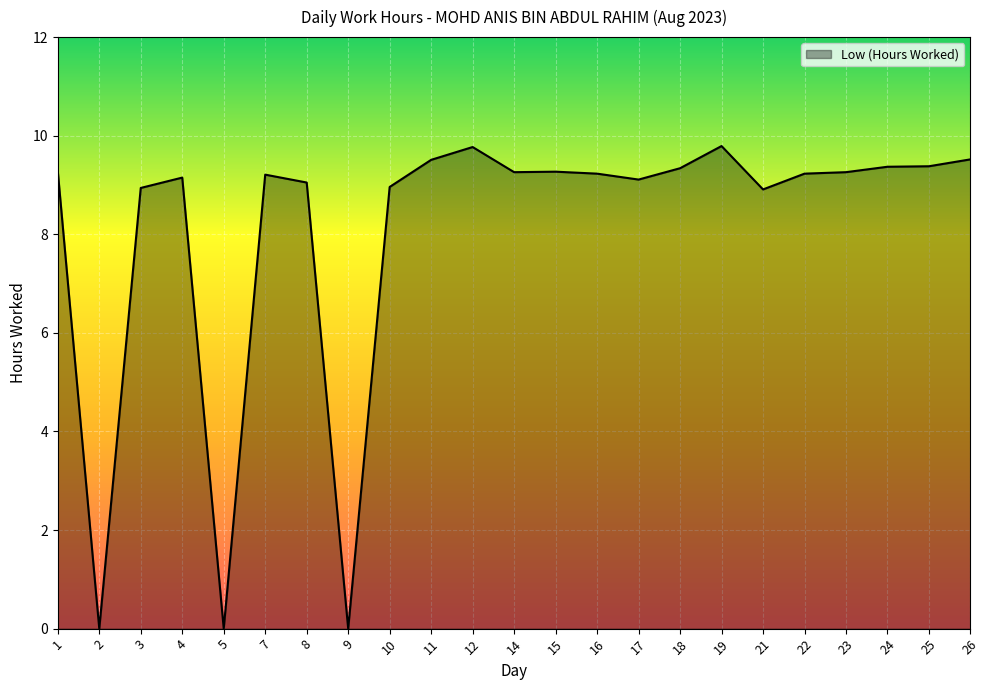

Which has a higher value, 14 or 11?

11